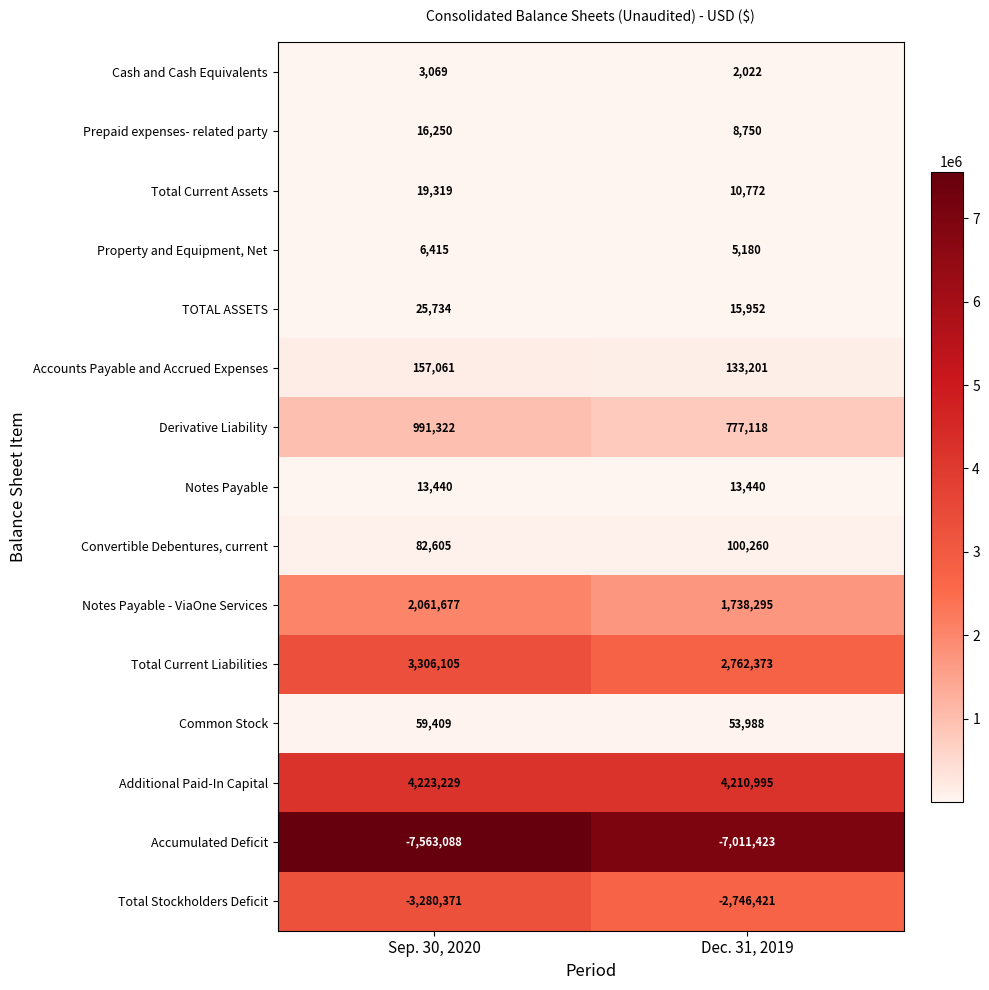

How many data points in Convertible Debentures, current are less than 100260?

1